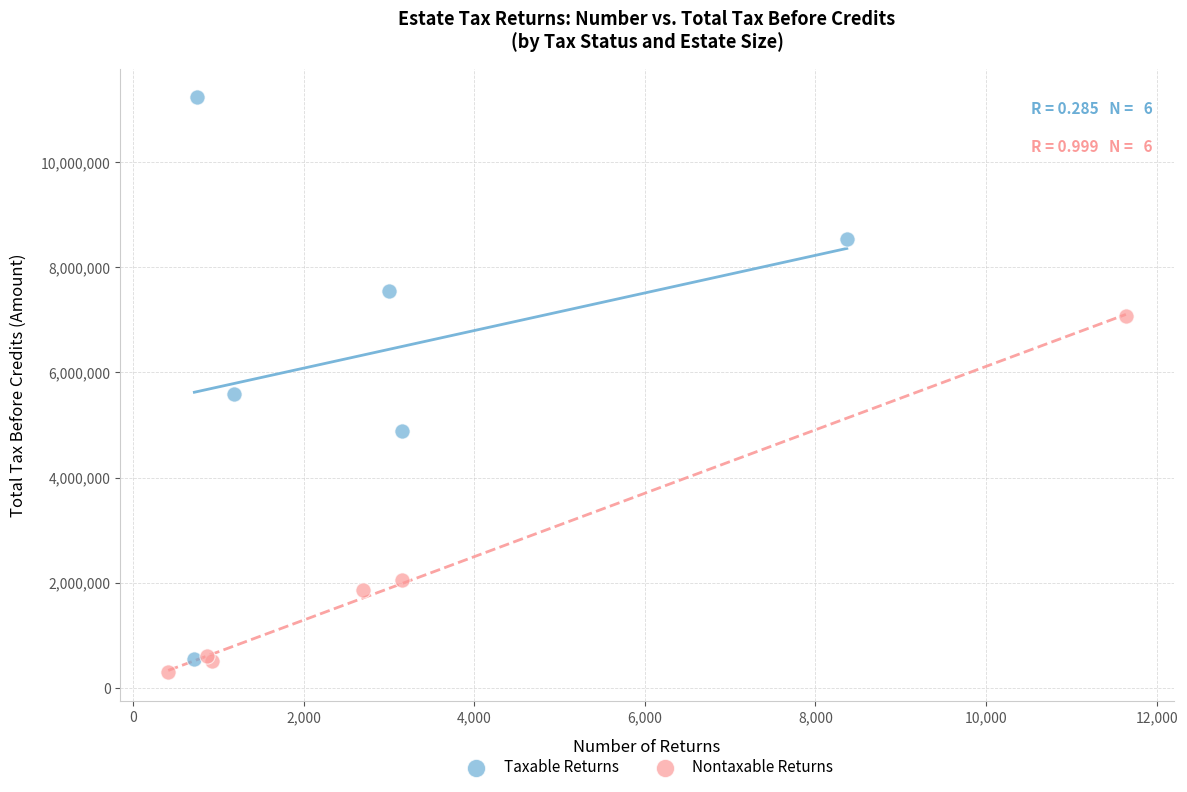

Which series reaches the maximum Y coordinate?

Taxable Returns